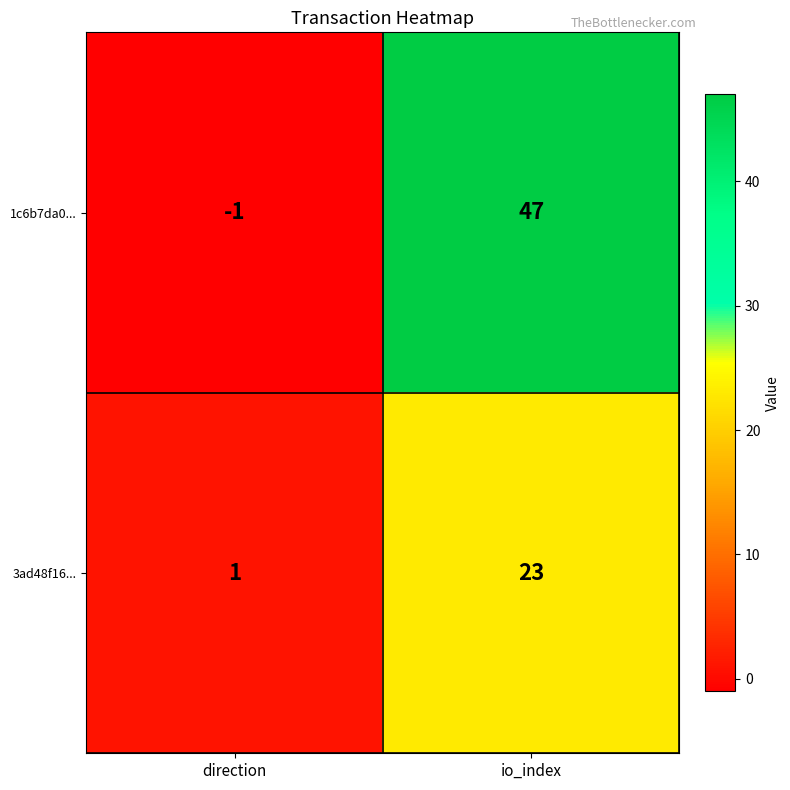

Read the 1c6b7da0... value at io_index, to the nearest 5.

45